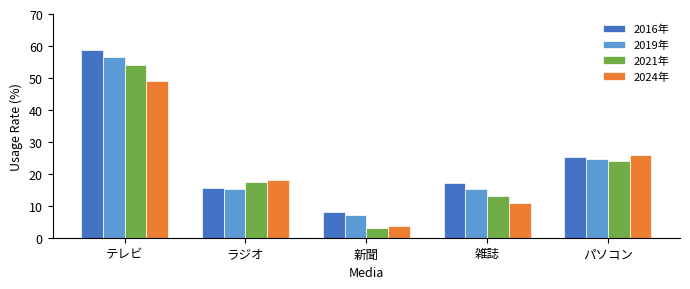

What is the spread (max minus min) of values at 新聞?

4.9